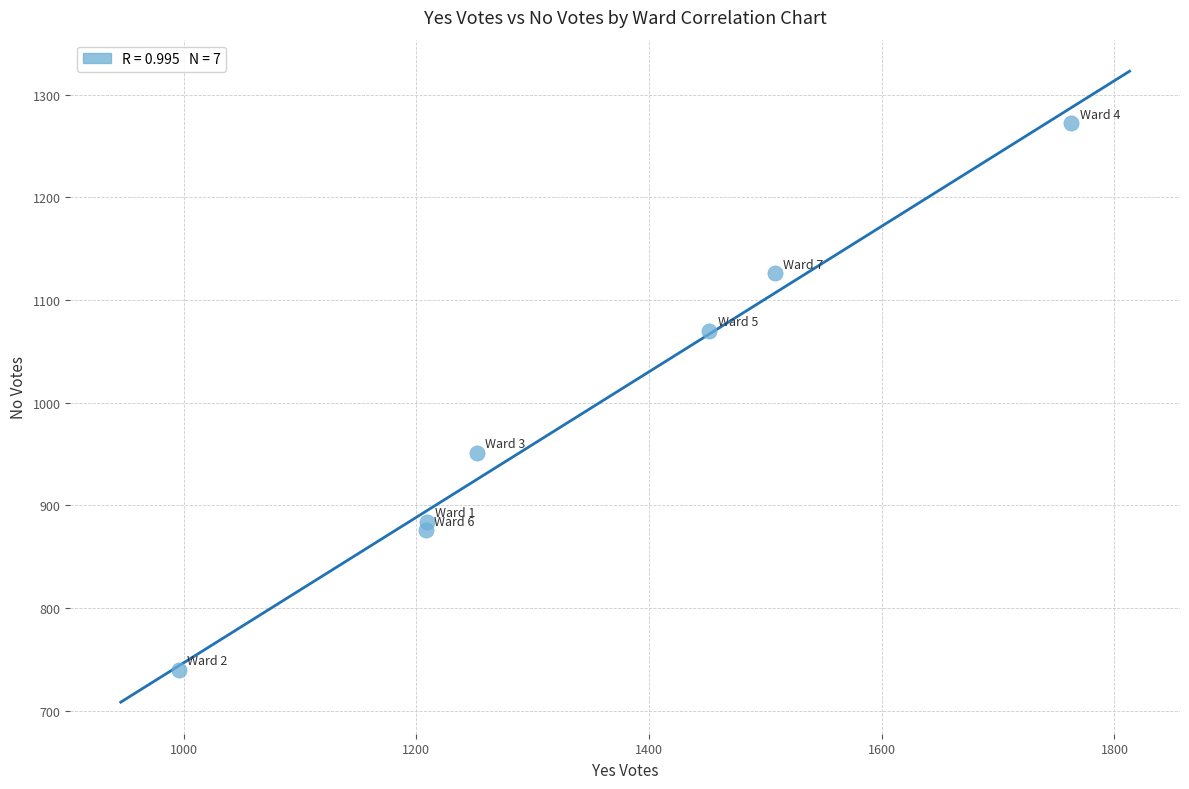

What Y value in the scatter plot is closest to 1006?

951